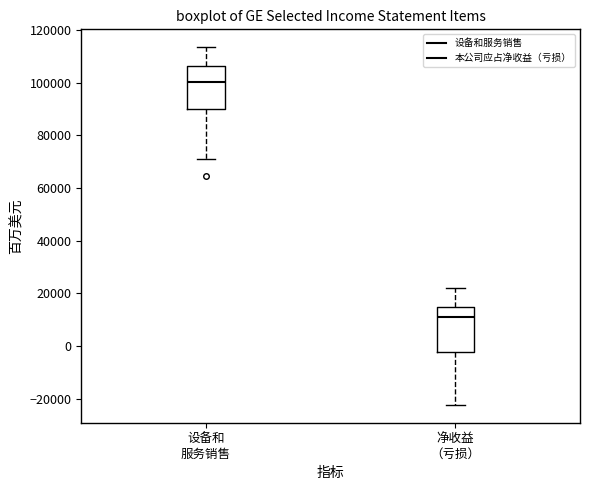

Which box has the lowest median line?

净收益 （亏损）